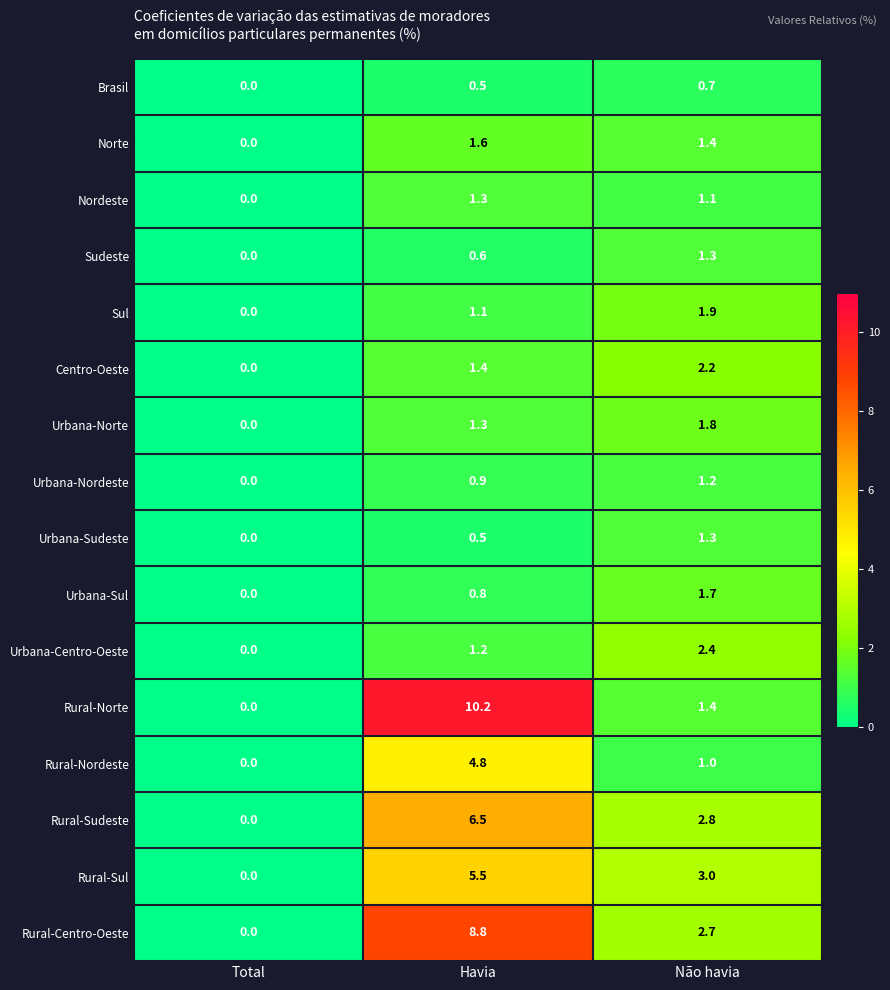

What is the sum of all Urbana-Norte values?

3.1